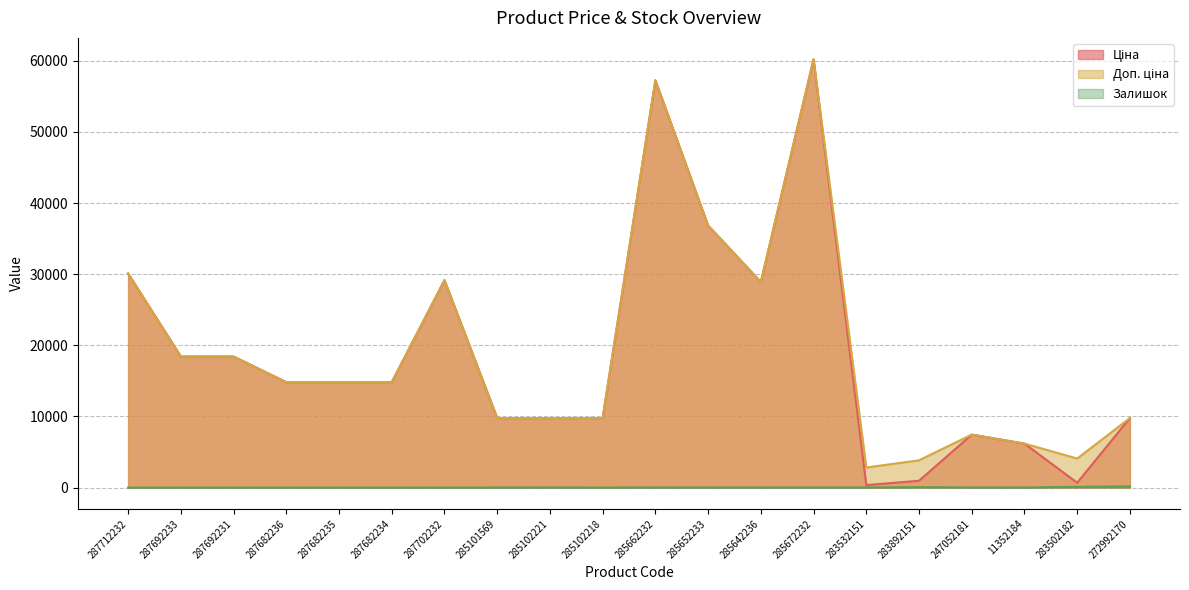

Reading left to right, list all the values displayed in this chart.

Ціна: 30102.8	18420.9	18420.9	14817.6	14817.6	14817.6	29152.3	9775.5	9775.5	9775.5	57258.0	36841.8	28901.7	60205.6	352.6	958.4	7444.6	6182.6	680.4	9775.5
Доп. ціна: 30102.8	18420.9	18420.9	14817.6	14817.6	14817.6	29152.3	9775.5	9775.5	9775.5	57258.0	36841.8	28901.7	60205.6	2821.2	3833.8	7444.6	6182.6	4082.3	9775.5
Залишок: 0.0	0.0	0.0	0.0	0.0	0.0	0.0	7.0	11.0	3.0	13.0	14.0	16.0	16.0	15.0	55.0	20.0	8.0	106.0	165.0